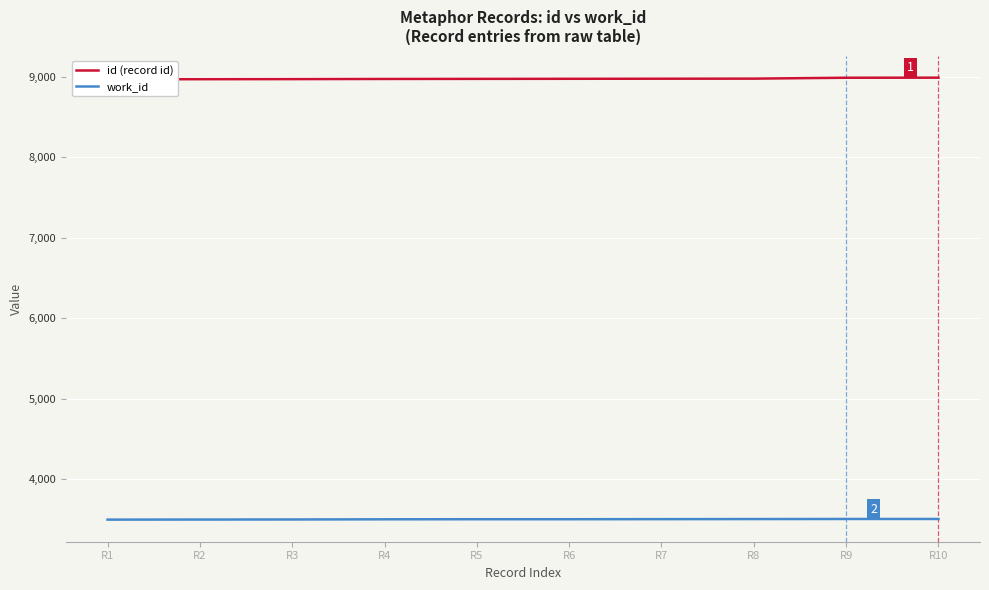

True or false: work_id has a value of 5800 at R1.

False